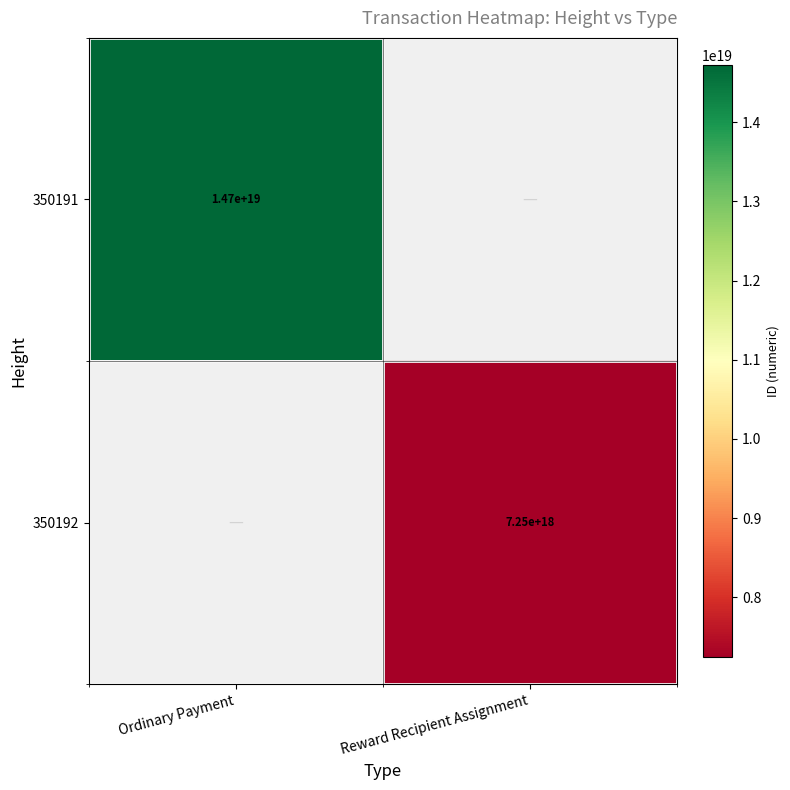

The 350192 series shows 3550079747343141376 at Reward Recipient Assignment. True or false?

False